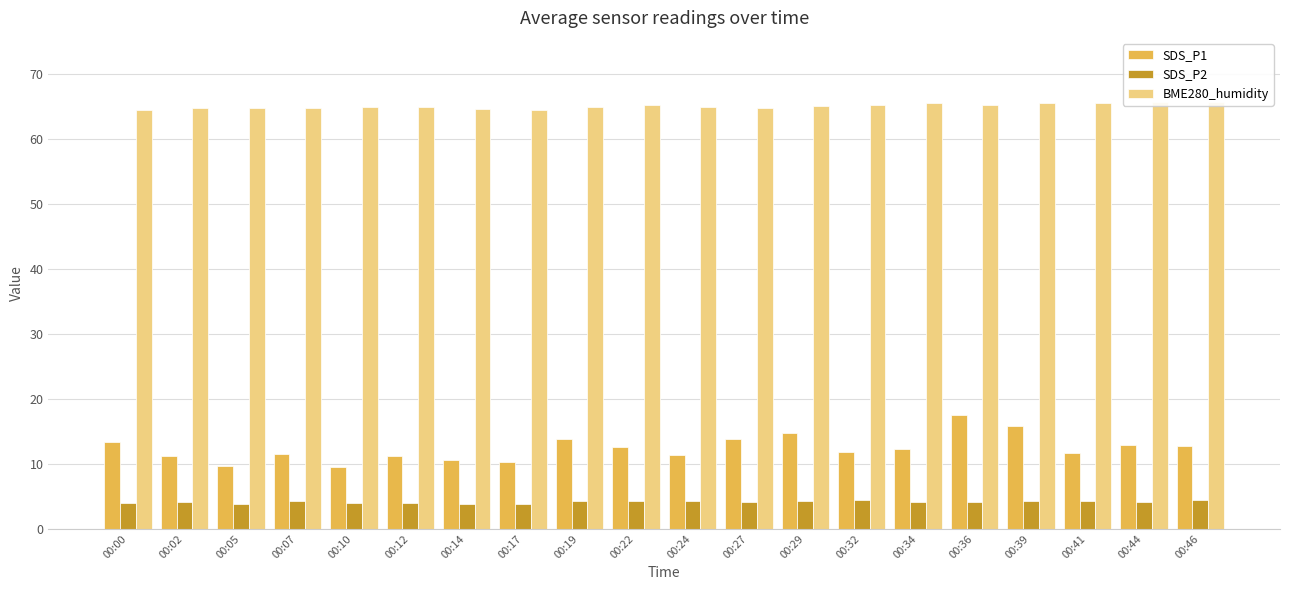

Which series has the widest spread of values?

SDS_P1